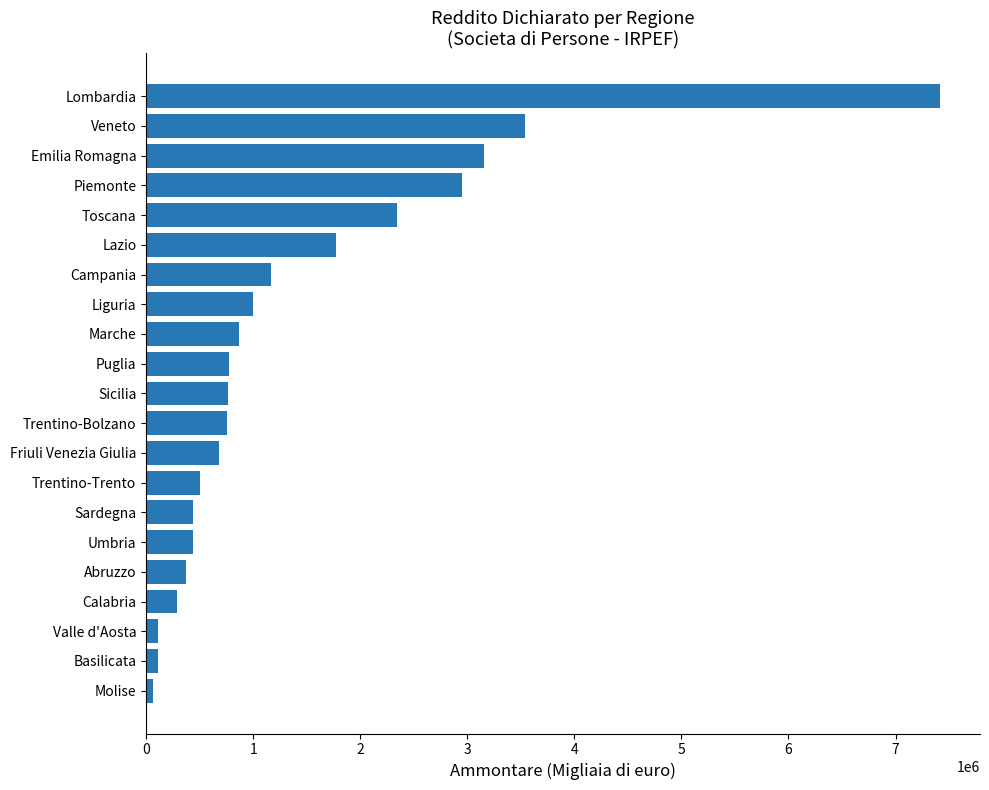

What is the sum of all values?

29502741